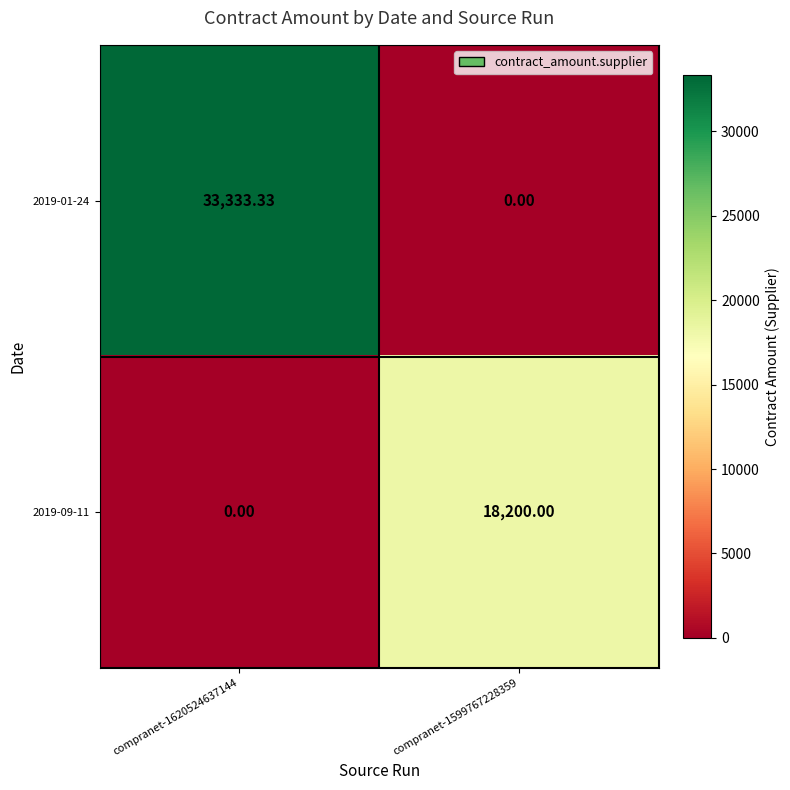

How many values in 2019-01-24 are above zero?

1